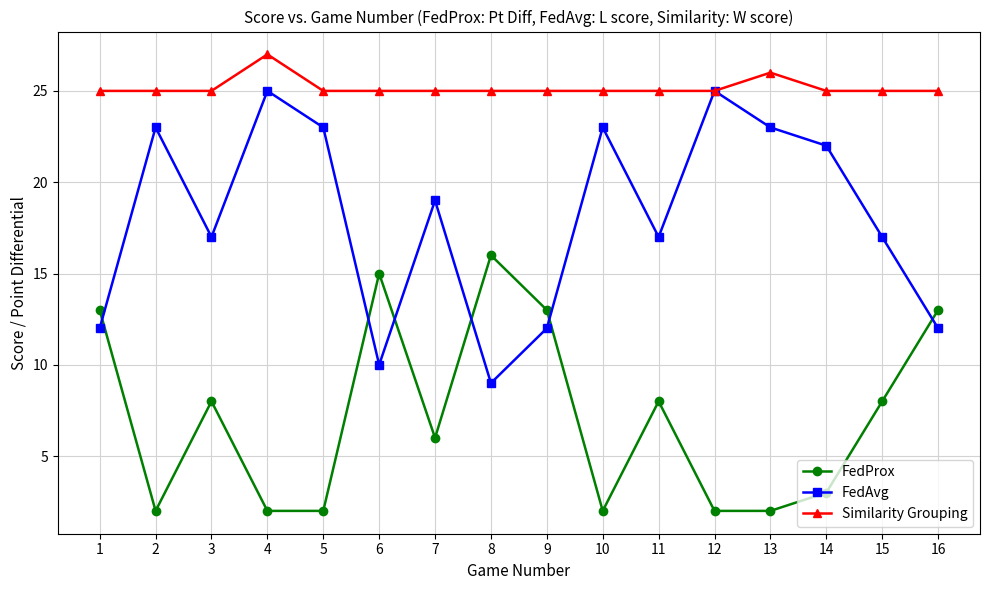

How many interior local peaks does the FedProx series have?

4